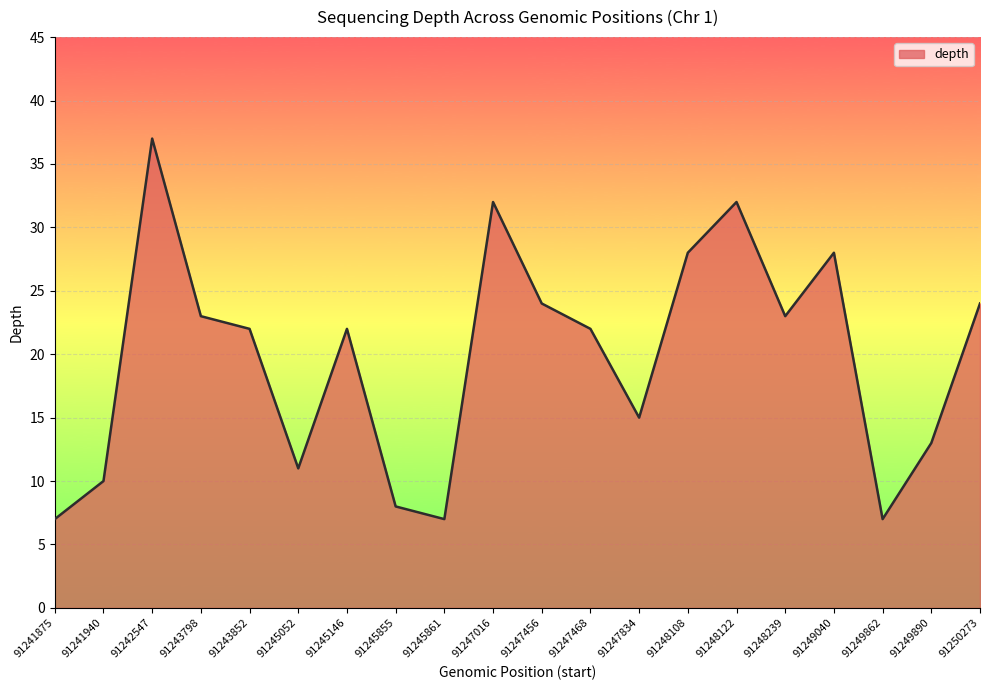

Does the chart have visible grid lines?

Yes